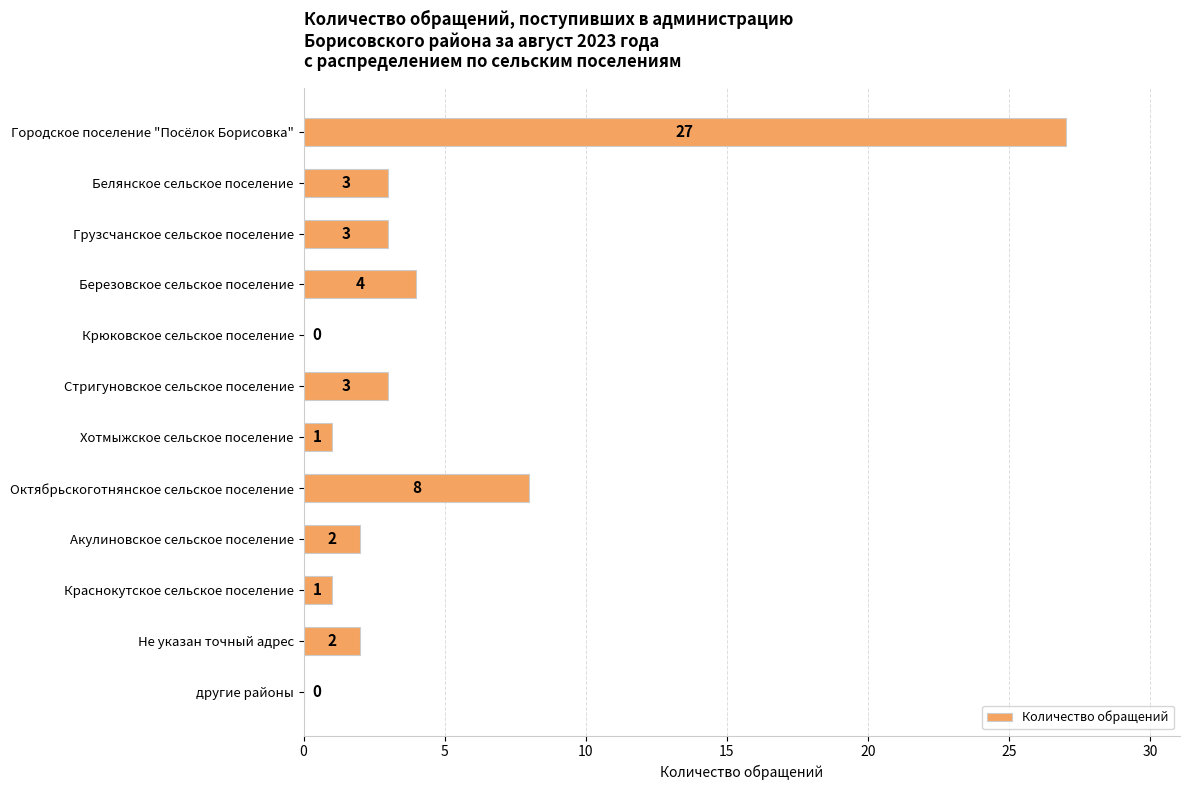

What is the change in value from Городское поселение "Посёлок Борисовка" to Белянское сельское поселение?

-24